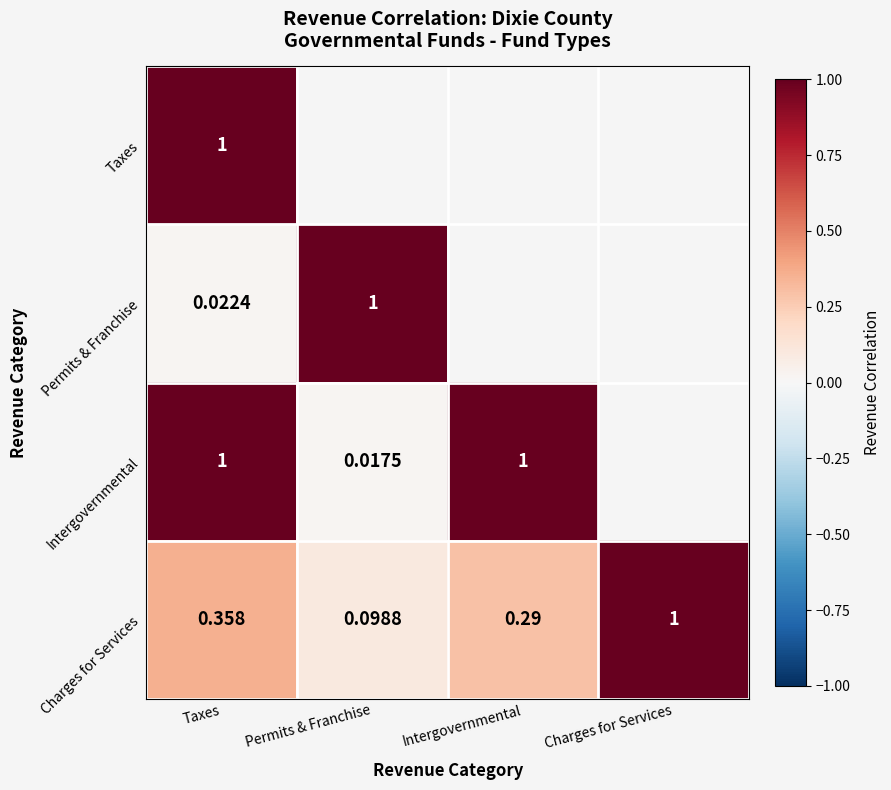

Where is Charges for Services nearest to the value 0?

Permits & Franchise